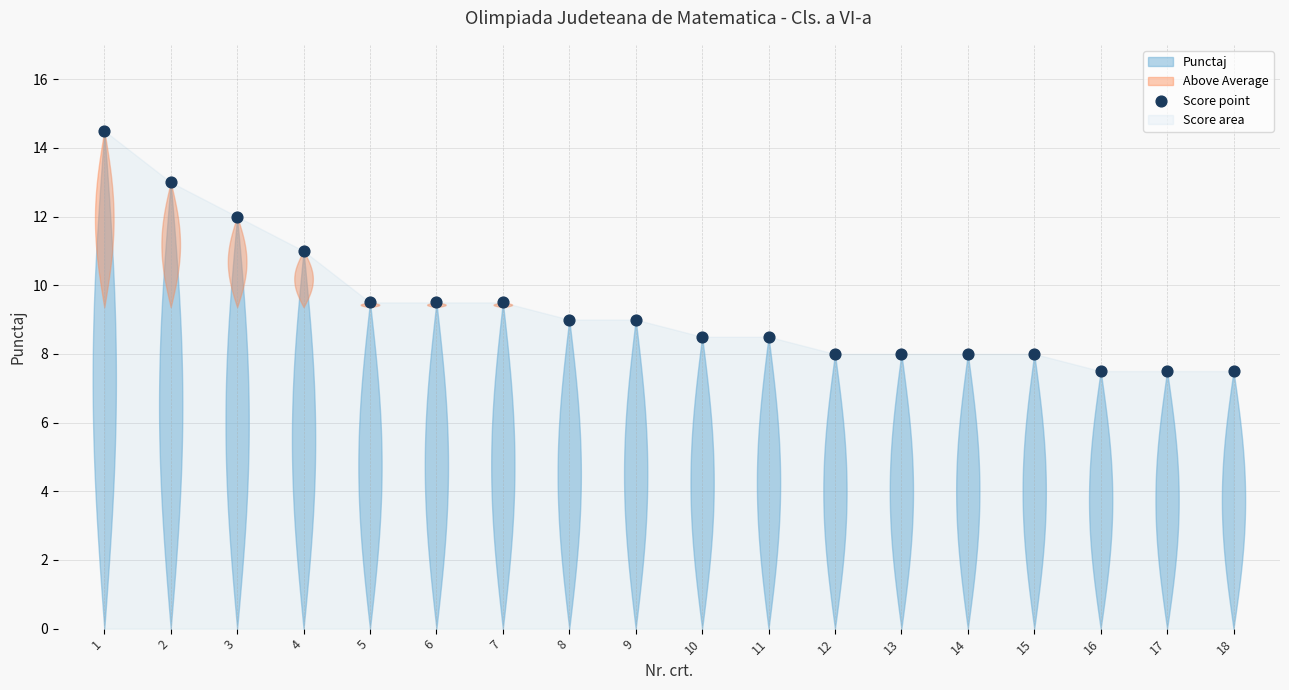

How many points are shown in the scatter plot?

18